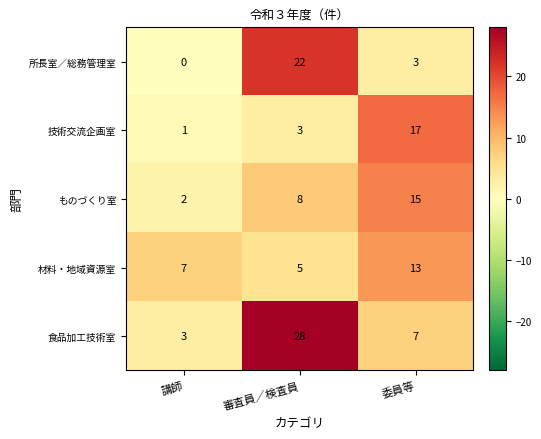

True or false: 食品加工技術室 has a value of 1 at 講師.

False